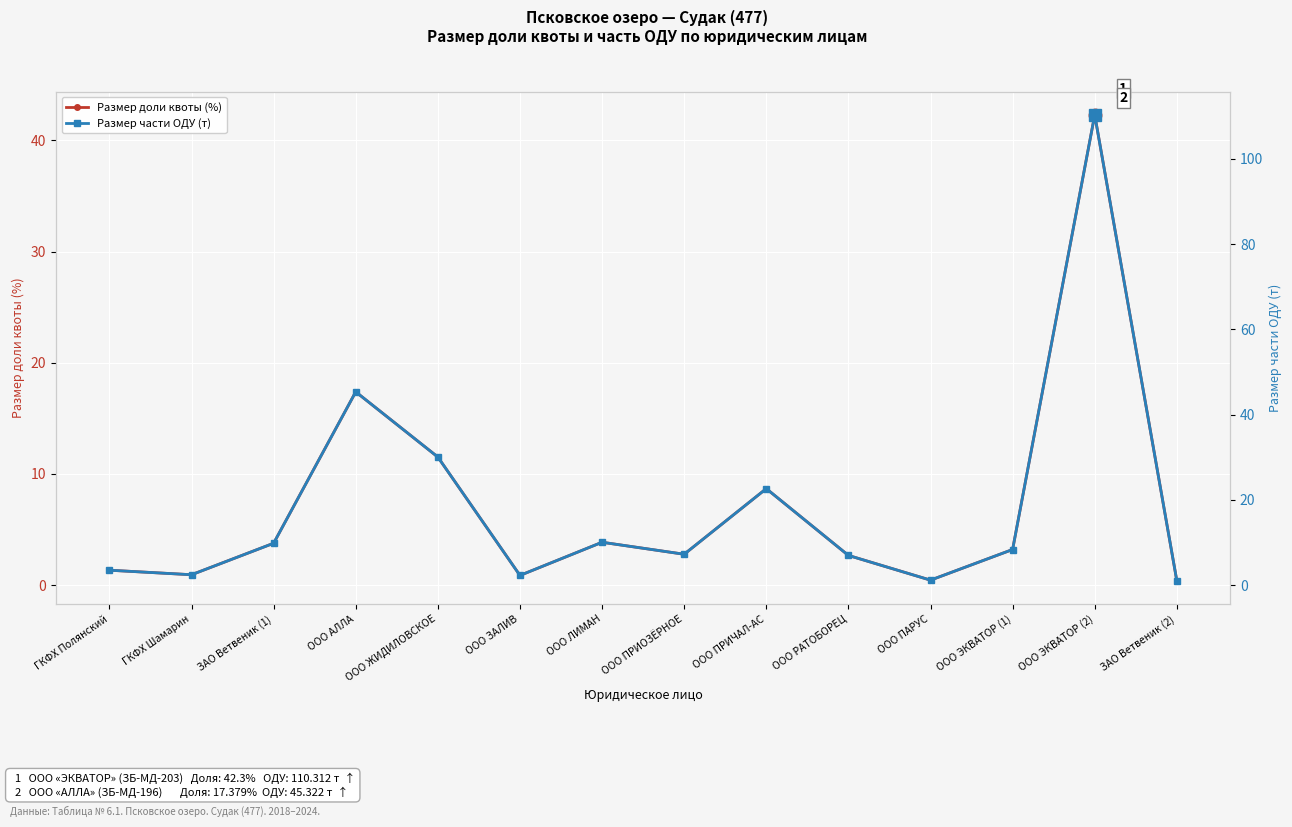

Reading left to right, extract all data points from this chart.

Размер доли квоты (%): 1.3	0.9	3.8	17.4	11.5	0.9	3.8	2.8	8.7	2.7	0.4	3.2	42.3	0.4
Размер части ОДУ (т): 3.5	2.4	9.8	45.3	30.0	2.2	10.0	7.2	22.6	6.9	1.1	8.3	110.3	1.0